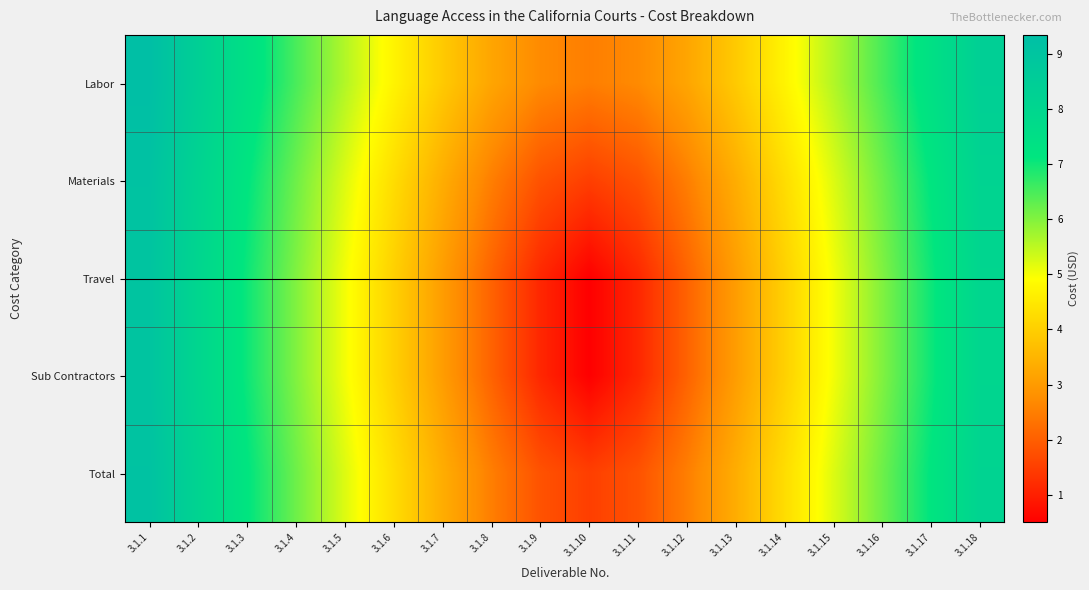

Reading left to right, what are all the values shown in this chart?

Labor: 3.1.1=9.3	3.1.2=8.4	3.1.3=7.4	3.1.4=6.5	3.1.5=5.6	3.1.6=4.7	3.1.7=3.9	3.1.8=3.2	3.1.9=2.7	3.1.10=2.5	3.1.11=2.7	3.1.12=3.2	3.1.13=3.9	3.1.14=4.7	3.1.15=5.6	3.1.16=6.5	3.1.17=7.4	3.1.18=8.4
Materials: 3.1.1=9.1	3.1.2=8.1	3.1.3=7.2	3.1.4=6.2	3.1.5=5.2	3.1.6=4.3	3.1.7=3.4	3.1.8=2.5	3.1.9=1.8	3.1.10=1.5	3.1.11=1.8	3.1.12=2.5	3.1.13=3.4	3.1.14=4.3	3.1.15=5.2	3.1.16=6.2	3.1.17=7.2	3.1.18=8.1
Travel: 3.1.1=9.0	3.1.2=8.0	3.1.3=7.0	3.1.4=6.0	3.1.5=5.0	3.1.6=4.0	3.1.7=3.0	3.1.8=2.1	3.1.9=1.1	3.1.10=0.5	3.1.11=1.1	3.1.12=2.1	3.1.13=3.0	3.1.14=4.0	3.1.15=5.0	3.1.16=6.0	3.1.17=7.0	3.1.18=8.0
Sub Contractors: 3.1.1=9.0	3.1.2=8.0	3.1.3=7.0	3.1.4=6.0	3.1.5=5.0	3.1.6=4.0	3.1.7=3.0	3.1.8=2.1	3.1.9=1.1	3.1.10=0.5	3.1.11=1.1	3.1.12=2.1	3.1.13=3.0	3.1.14=4.0	3.1.15=5.0	3.1.16=6.0	3.1.17=7.0	3.1.18=8.0
Total: 3.1.1=9.1	3.1.2=8.1	3.1.3=7.2	3.1.4=6.2	3.1.5=5.2	3.1.6=4.3	3.1.7=3.4	3.1.8=2.5	3.1.9=1.8	3.1.10=1.5	3.1.11=1.8	3.1.12=2.5	3.1.13=3.4	3.1.14=4.3	3.1.15=5.2	3.1.16=6.2	3.1.17=7.2	3.1.18=8.1